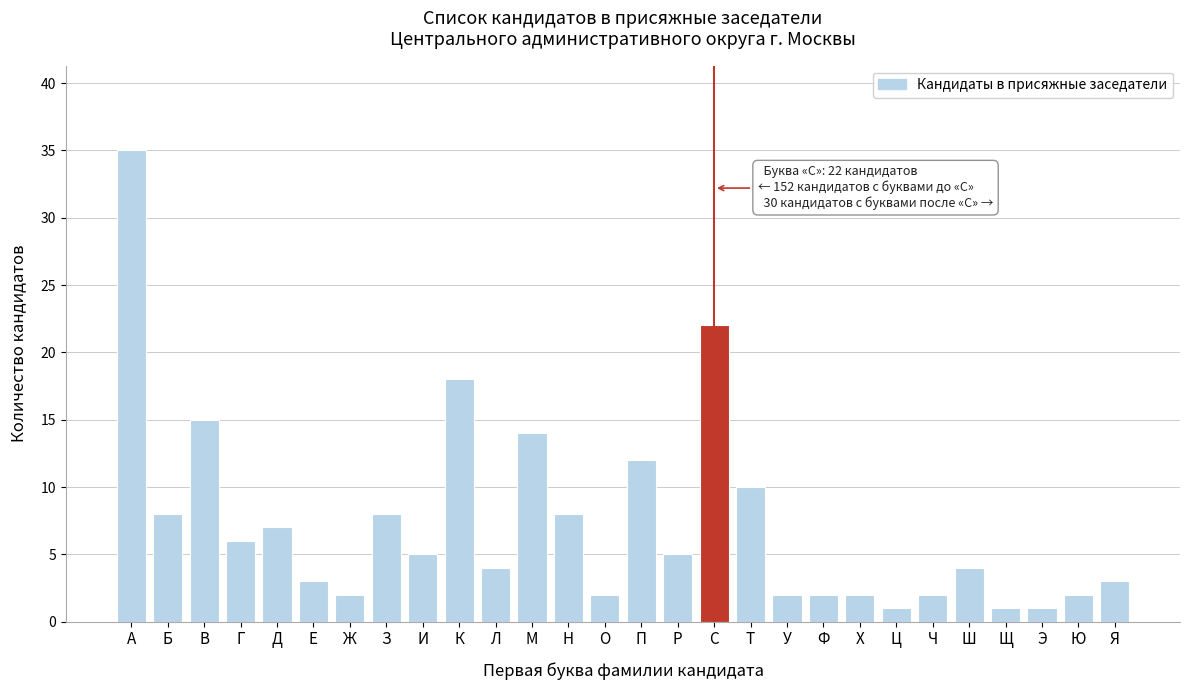

Reading left to right, extract all data points from this chart.

А=35	Б=8	В=15	Г=6	Д=7	Е=3	Ж=2	З=8	И=5	К=18	Л=4	М=14	Н=8	О=2	П=12	Р=5	С=22	Т=10	У=2	Ф=2	Х=2	Ц=1	Ч=2	Ш=4	Щ=1	Э=1	Ю=2	Я=3